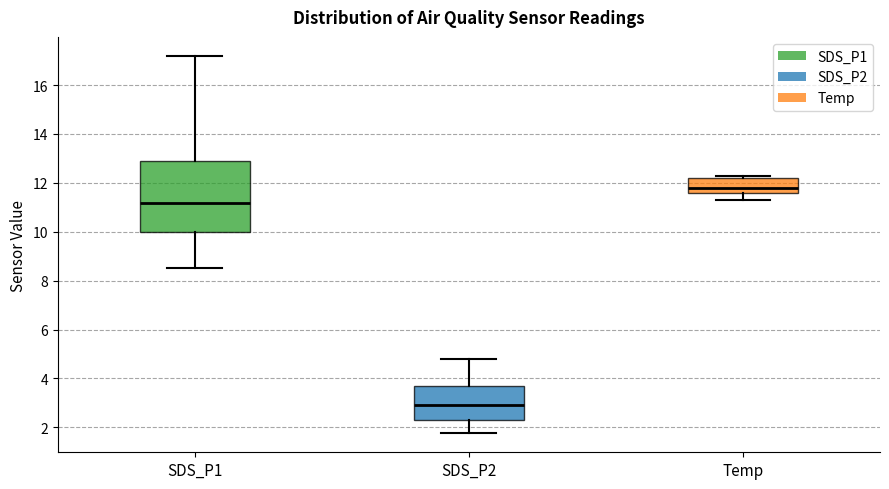

Which box has the lowest median line?

SDS_P2